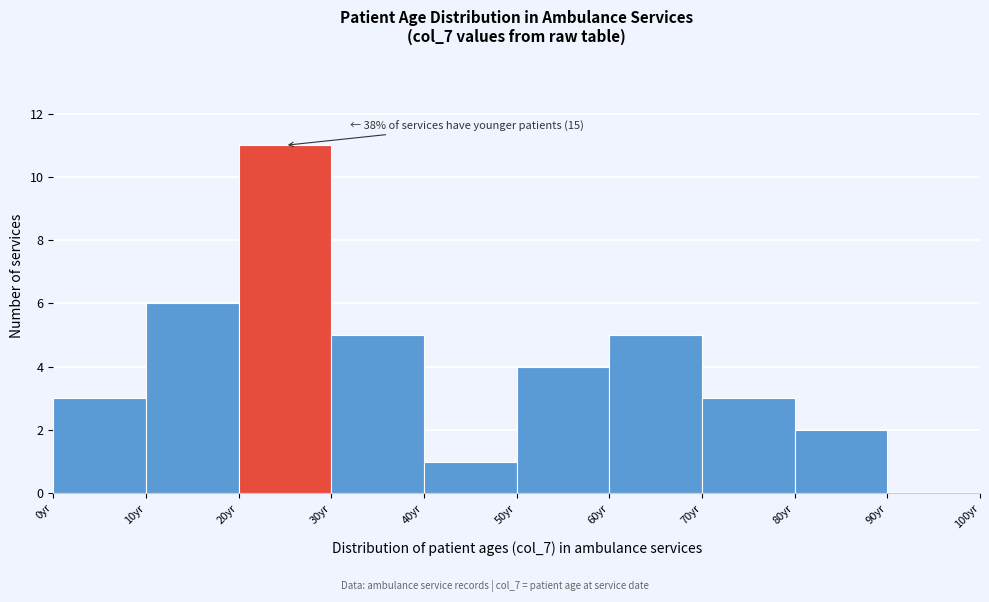

Which range on the x-axis has the tallest bar?

20 to 30